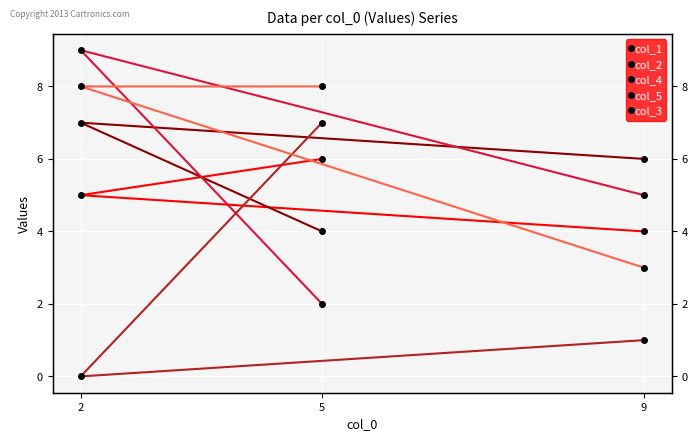

What are all the series names shown in the legend?

col_1, col_2, col_4, col_5, col_3